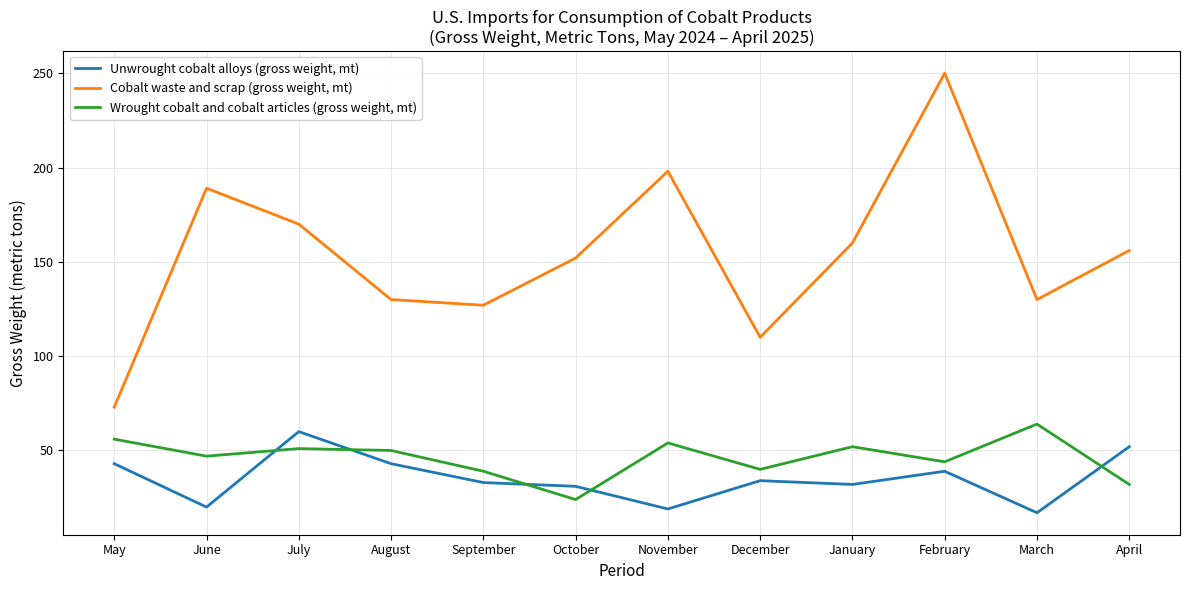

What is the sum of all Cobalt waste and scrap (gross weight, mt) values?

1845